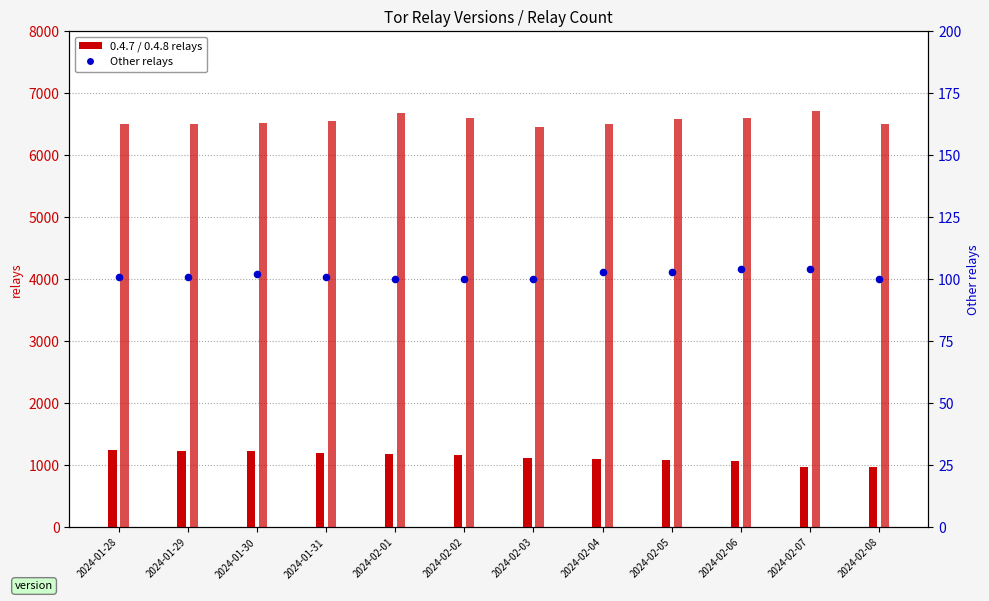

Which series has the largest total across all categories?

0.4.8 relays